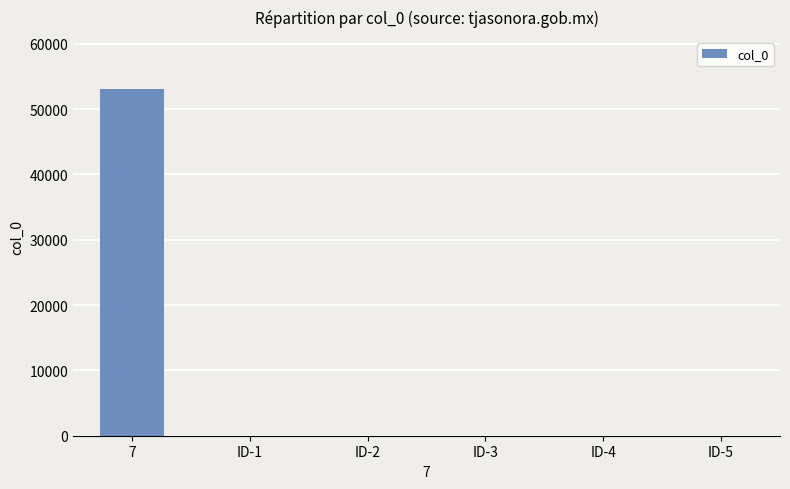

How many series are shown in this chart?

1